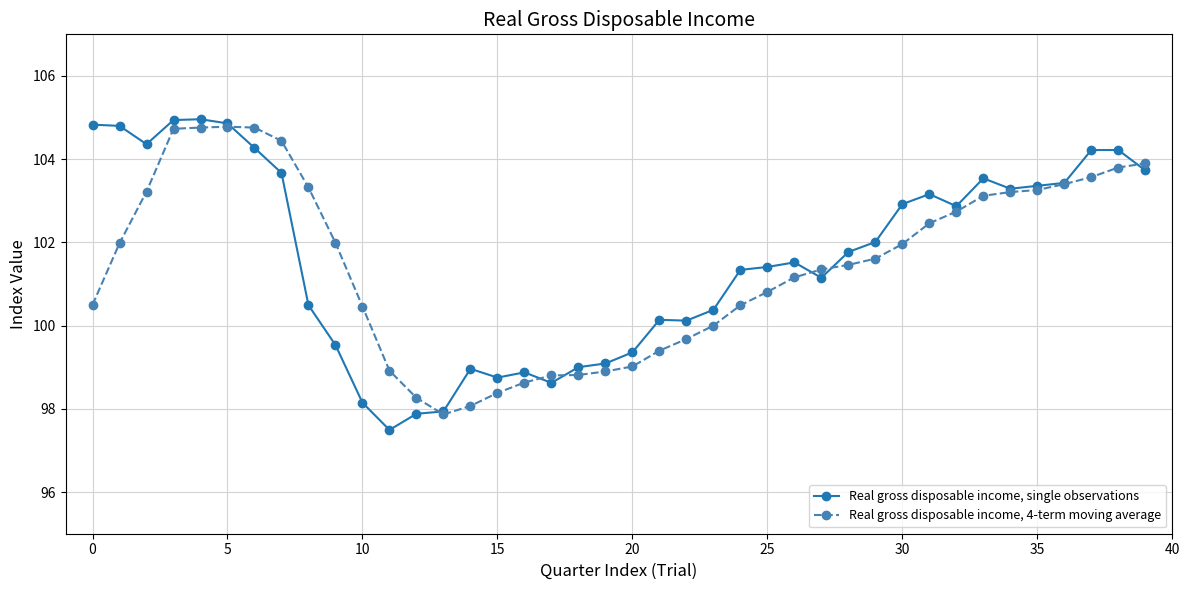

Which series has the largest range (max minus min)?

Real gross disposable income, single observations